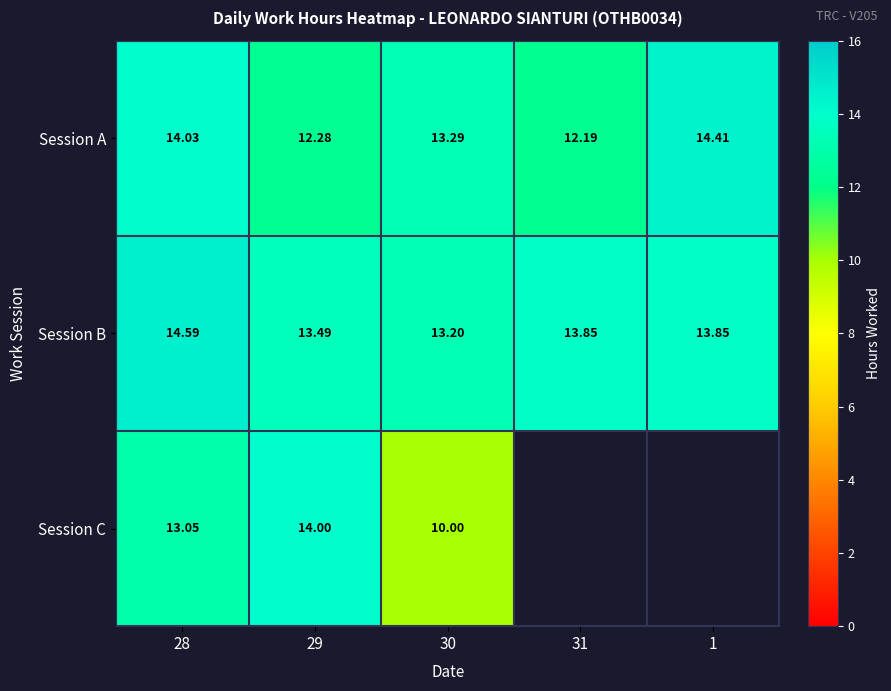

Where is Session B nearest to the value 13?

30